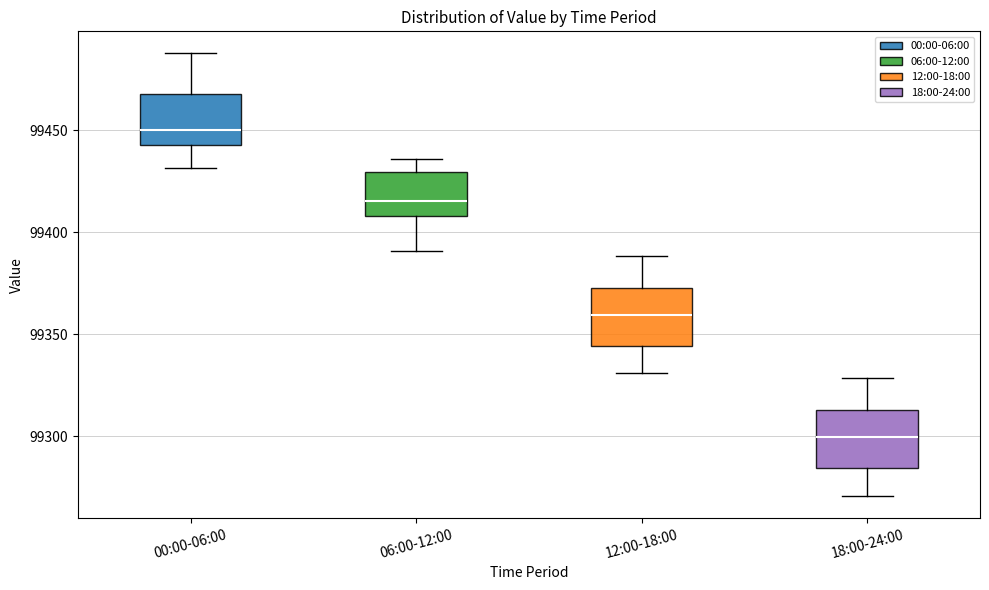

Where is the lower edge of the box for 06:00-12:00 on the y-axis? The values are not printed on the chart, so give them approximately, as read against the axis.

99410